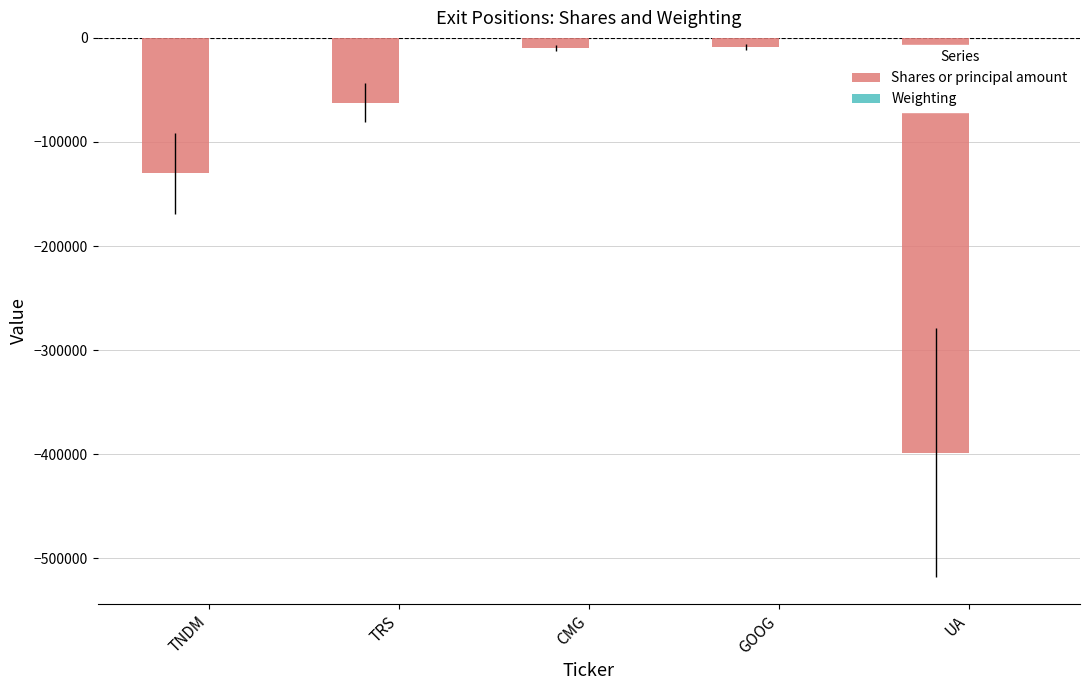

The value of Shares or principal amount at TNDM is -130000.0. True or false?

True